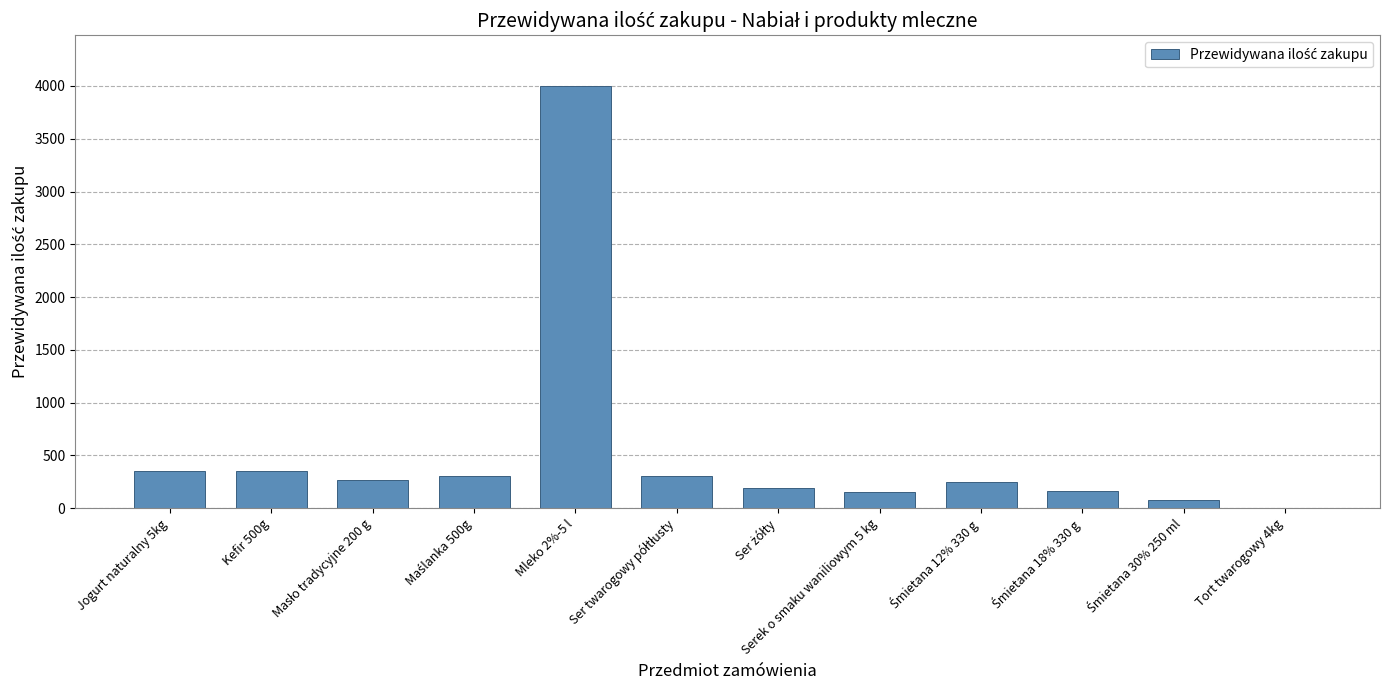

What is the maximum value shown in the chart?

4000